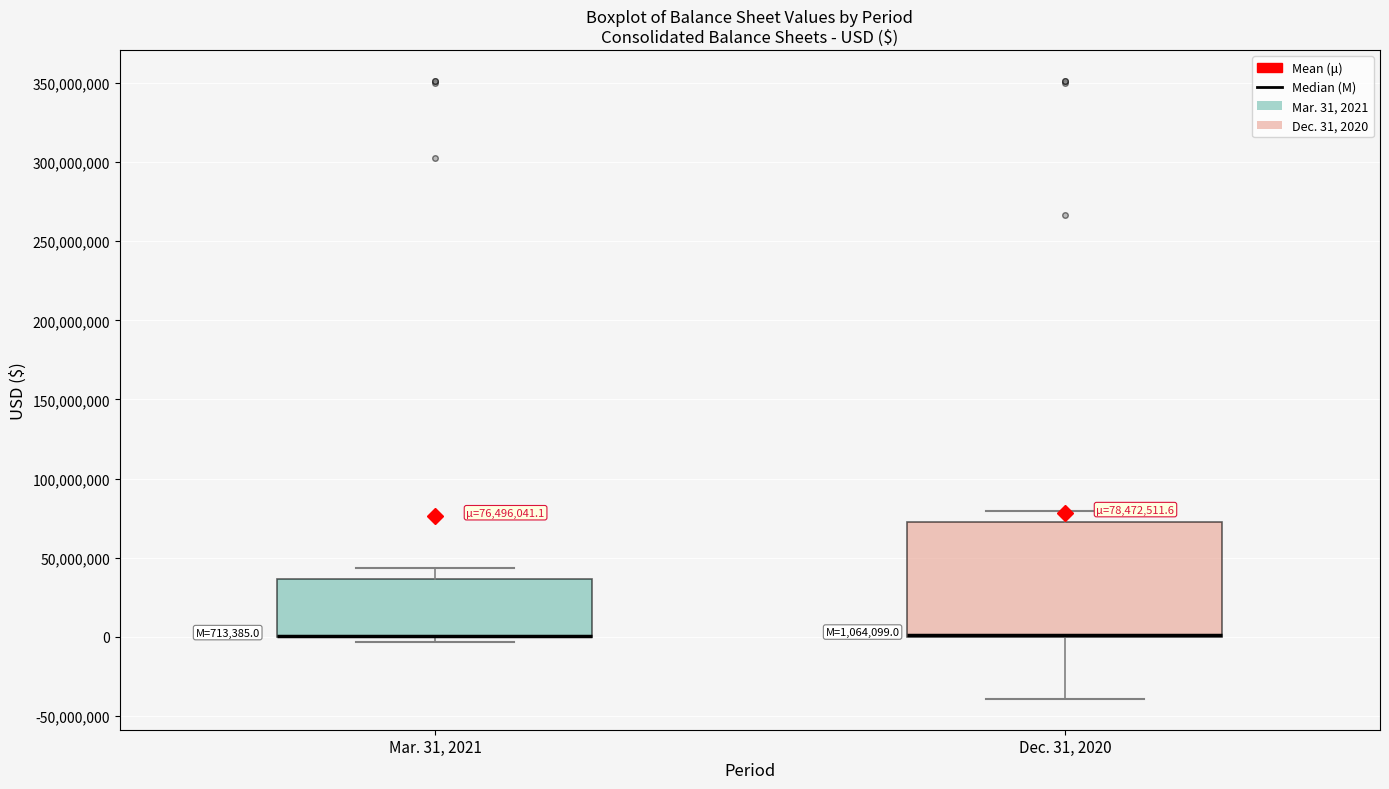

Comparing the boxes themselves (not the whiskers), which one is the tallest?

Dec. 31, 2020